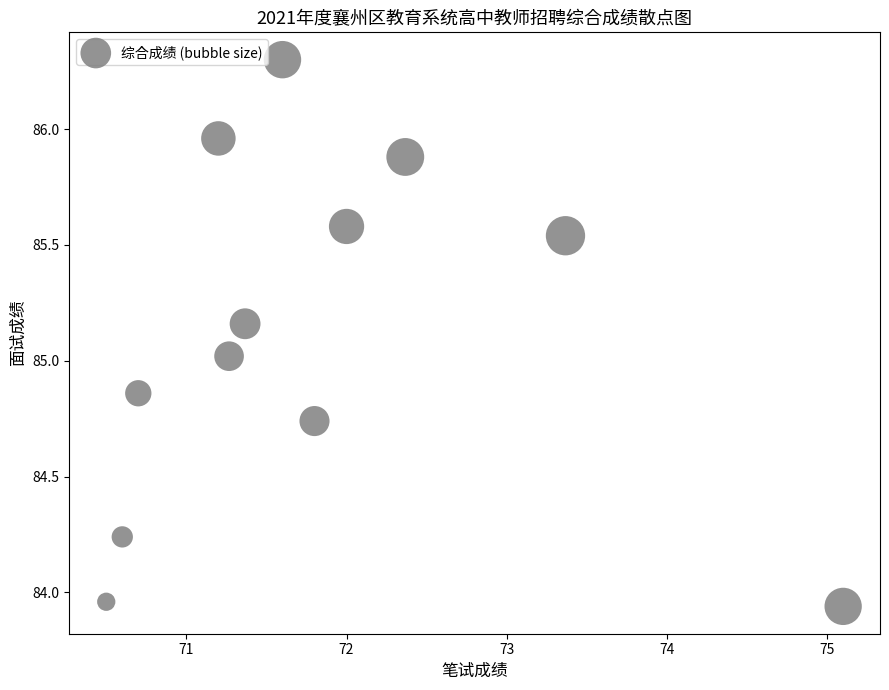

What is the average X value?

71.8